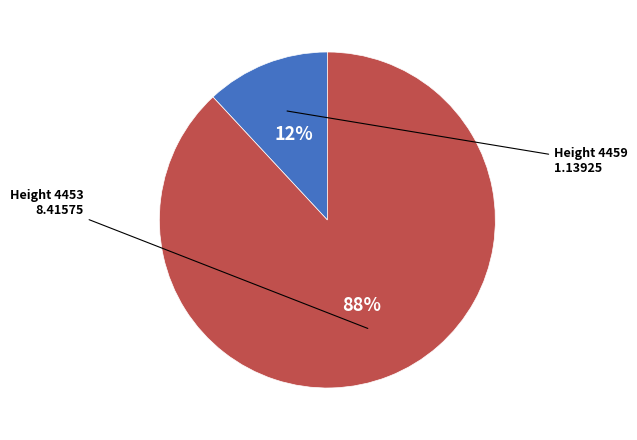

To the nearest percent, what is the difference between the largest and smallest slice percentages?

76%